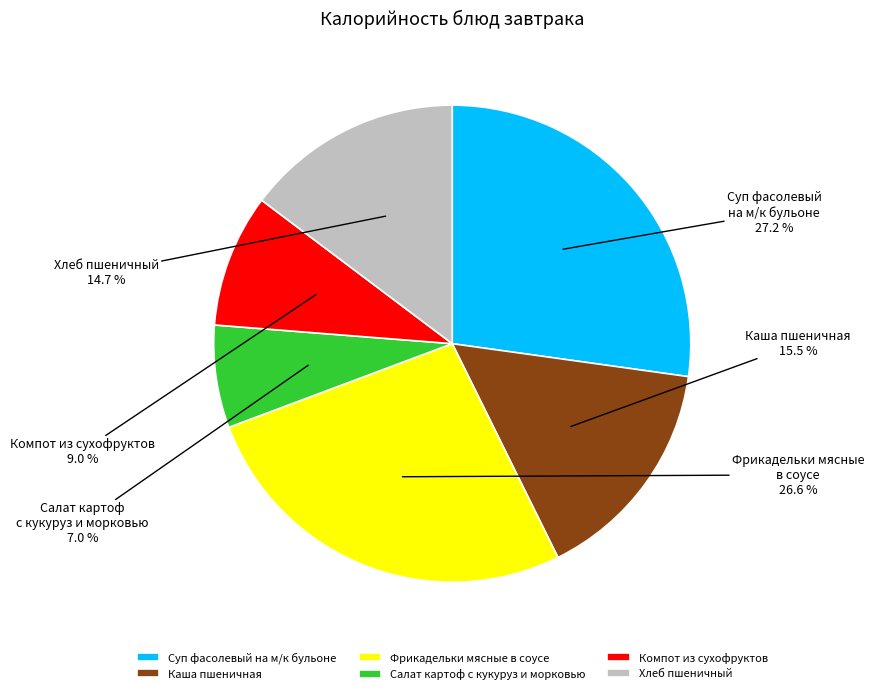

True or false: Хлеб пшеничный accounts for 2% of the total.

False